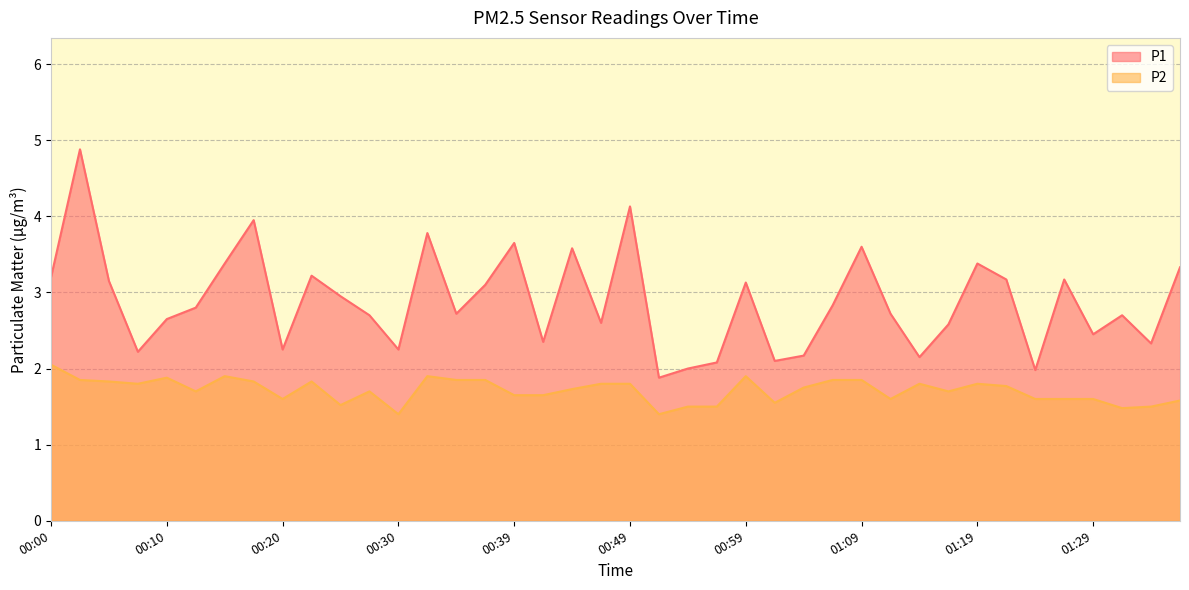

True or false: P2 has a value of 1.8 at 00:52.

False